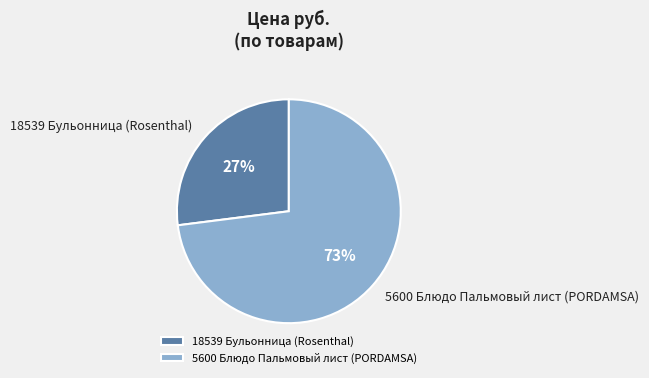

Combined, do 18539 Бульонница (Rosenthal) and 5600 Блюдо Пальмовый лист (PORDAMSA) account for over 50%?

Yes